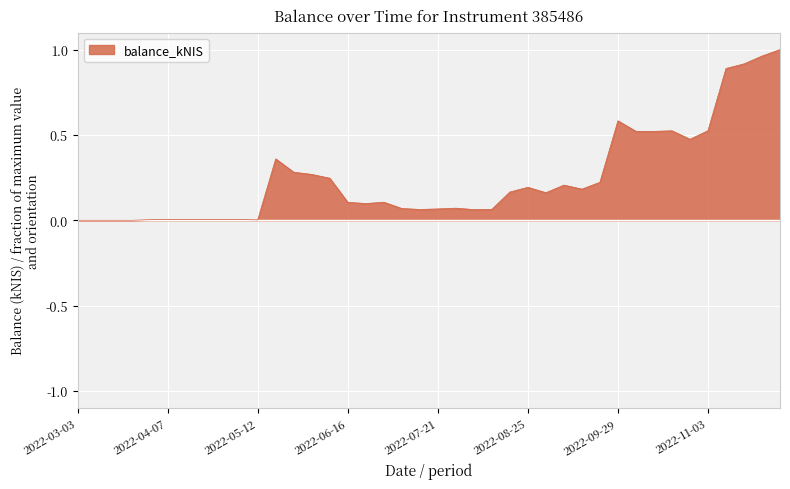

Rank the categories by value from lowest to highest.

2022-03-03, 2022-03-10, 2022-03-16, 2022-03-24, 2022-05-12, 2022-03-31, 2022-04-14, 2022-05-03, 2022-04-20, 2022-04-28, 2022-04-07, 2022-08-04, 2022-07-14, 2022-08-11, 2022-07-21, 2022-07-07, 2022-07-28, 2022-06-23, 2022-06-16, 2022-06-30, 2022-09-01, 2022-08-18, 2022-09-15, 2022-08-25, 2022-09-08, 2022-09-22, 2022-06-09, 2022-06-02, 2022-05-26, 2022-05-19, 2022-10-27, 2022-10-13, 2022-10-06, 2022-10-20, 2022-11-03, 2022-09-29, 2022-11-10, 2022-11-17, 2022-11-24, 2022-12-01